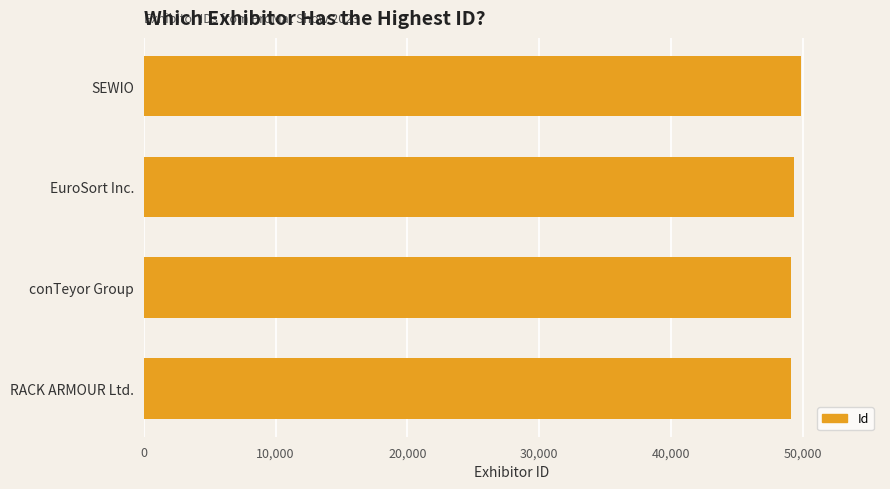

What is the greatest value displayed?

49884